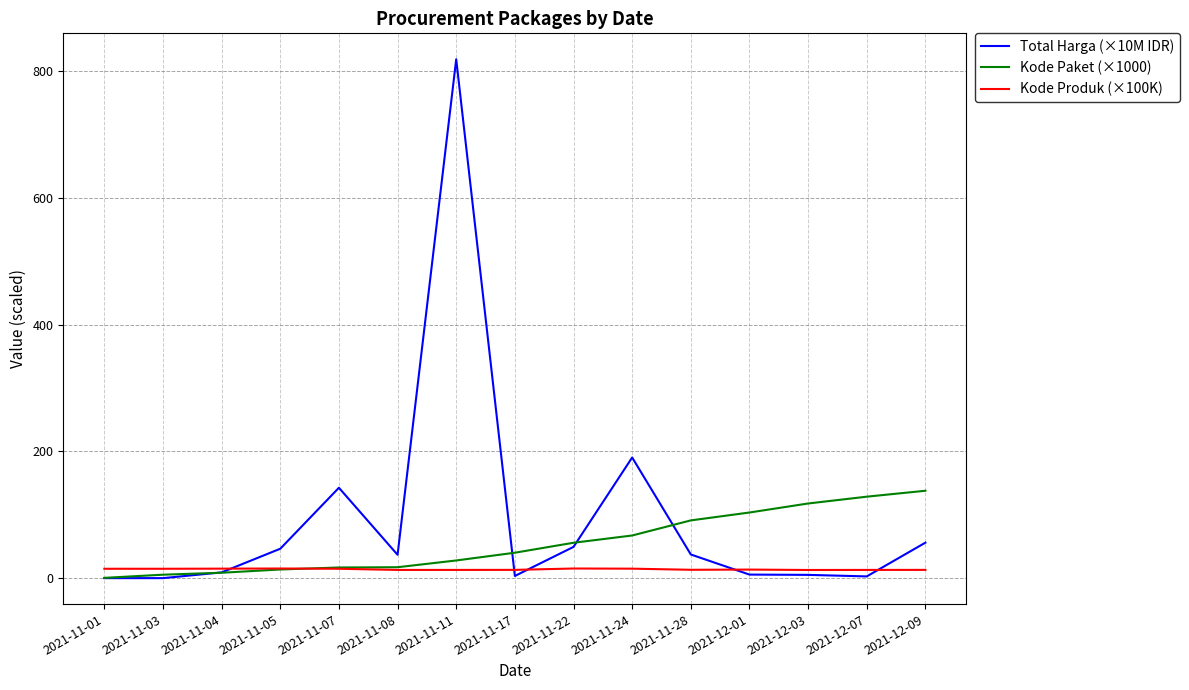

List the series in order of their peak value, lowest first.

Kode Produk (×100K), Kode Paket (×1000), Total Harga (×10M IDR)